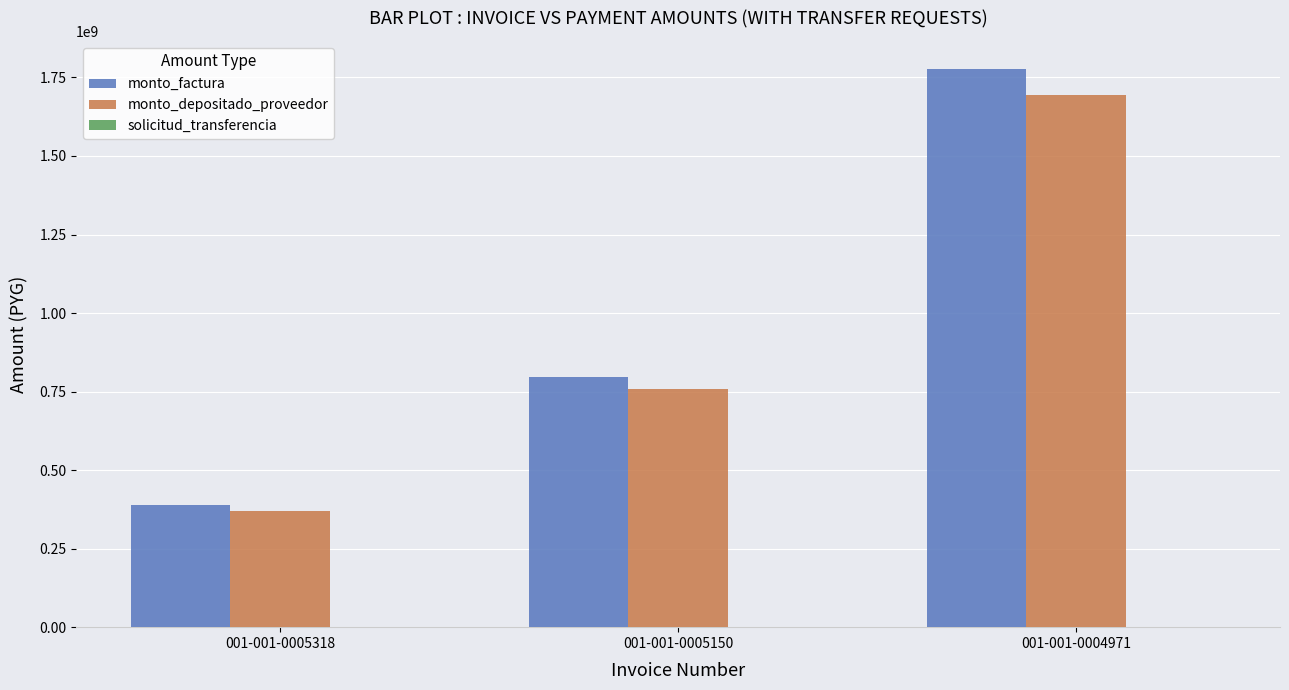

Count the number of categories in the chart.

3